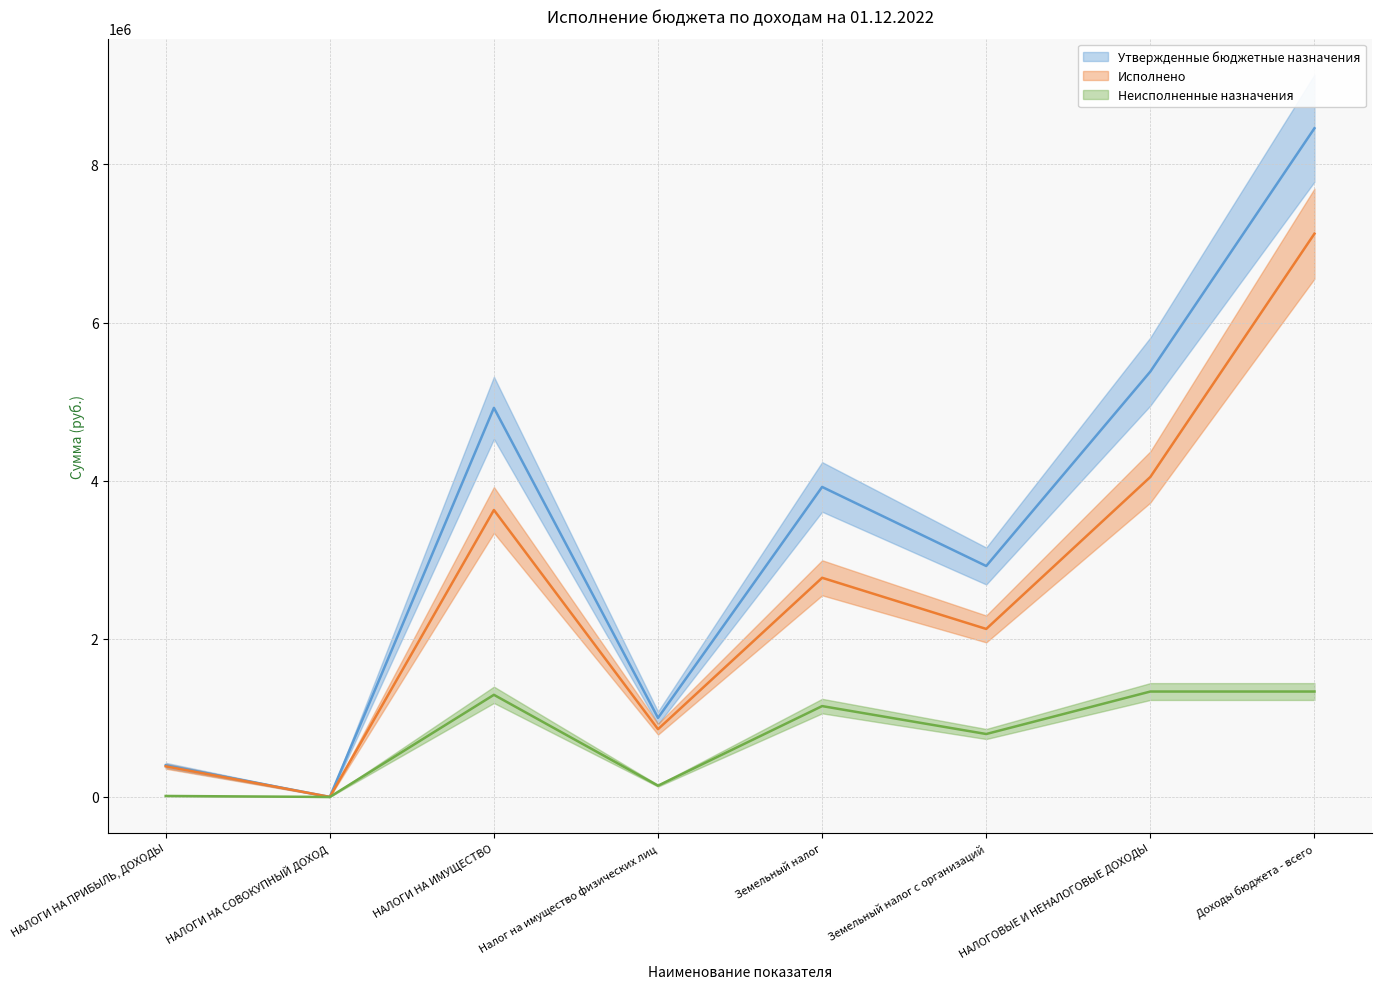

What is the total value across all series at НАЛОГИ НА ИМУЩЕСТВО?

9842000.0